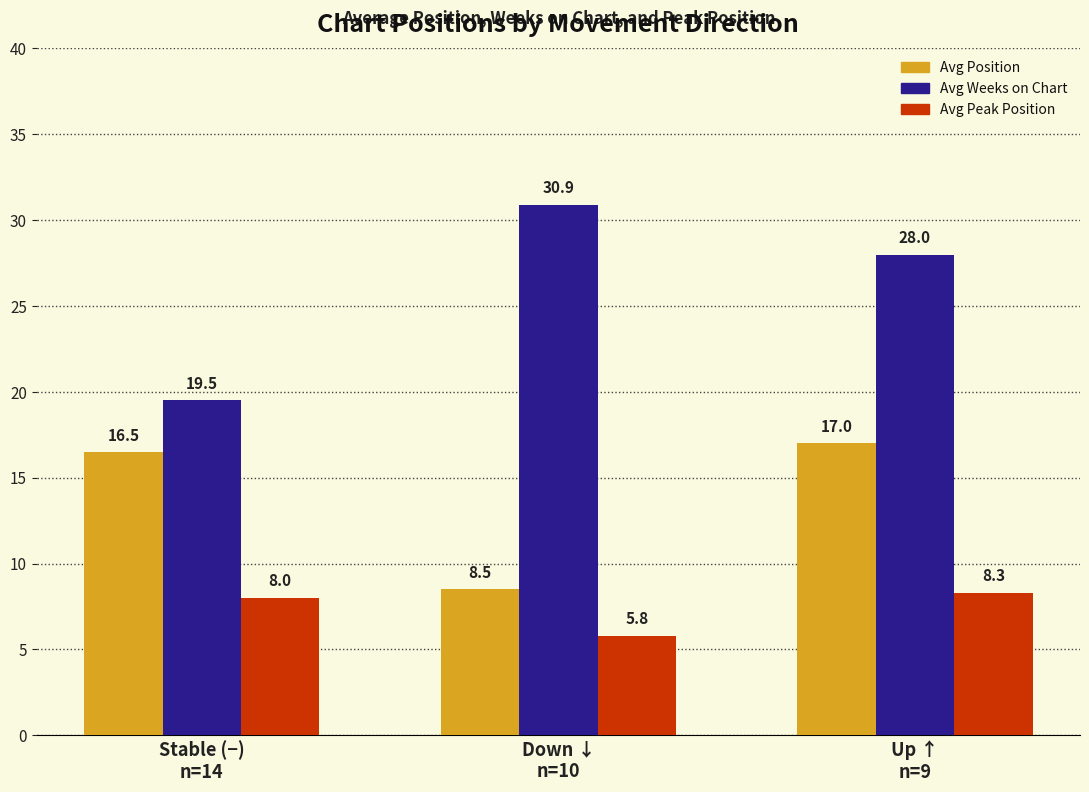

Count the number of categories in the chart.

3